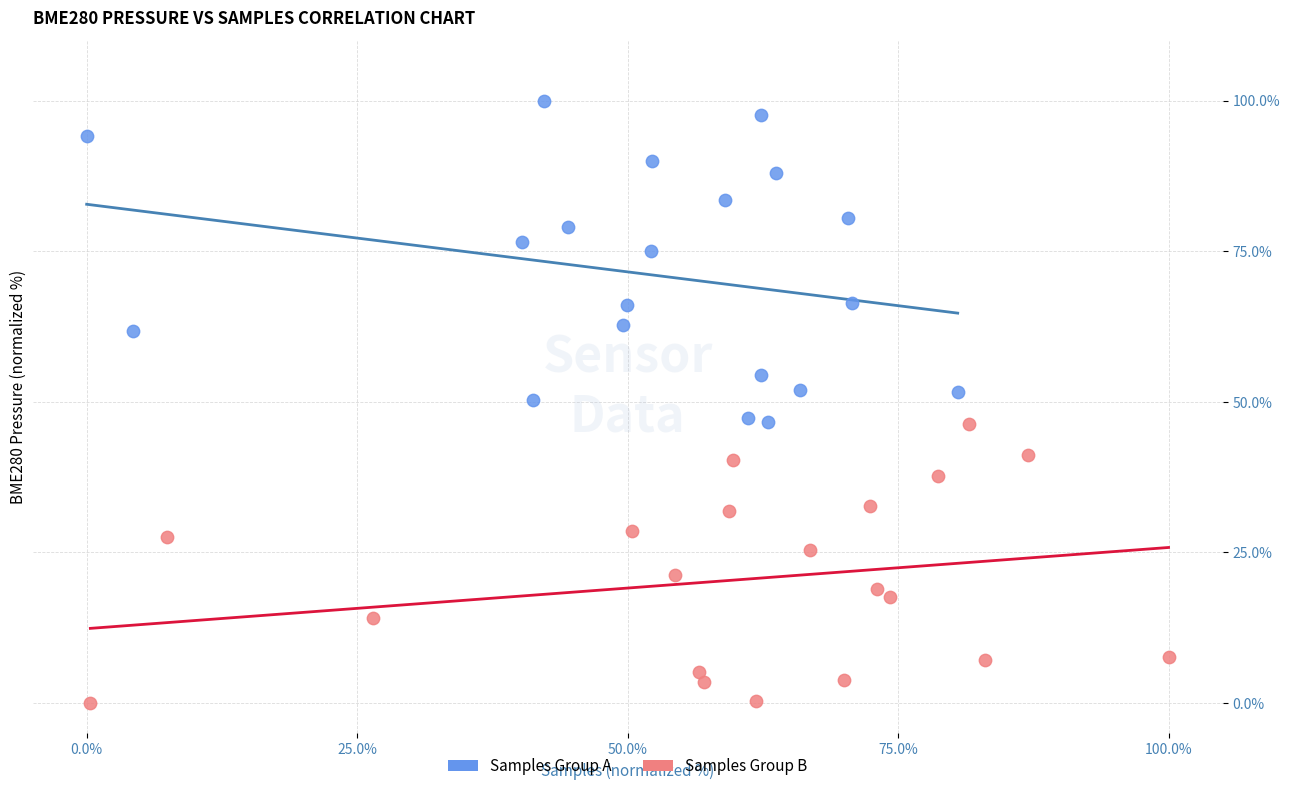

Which series reaches the minimum Y coordinate?

Samples Group B